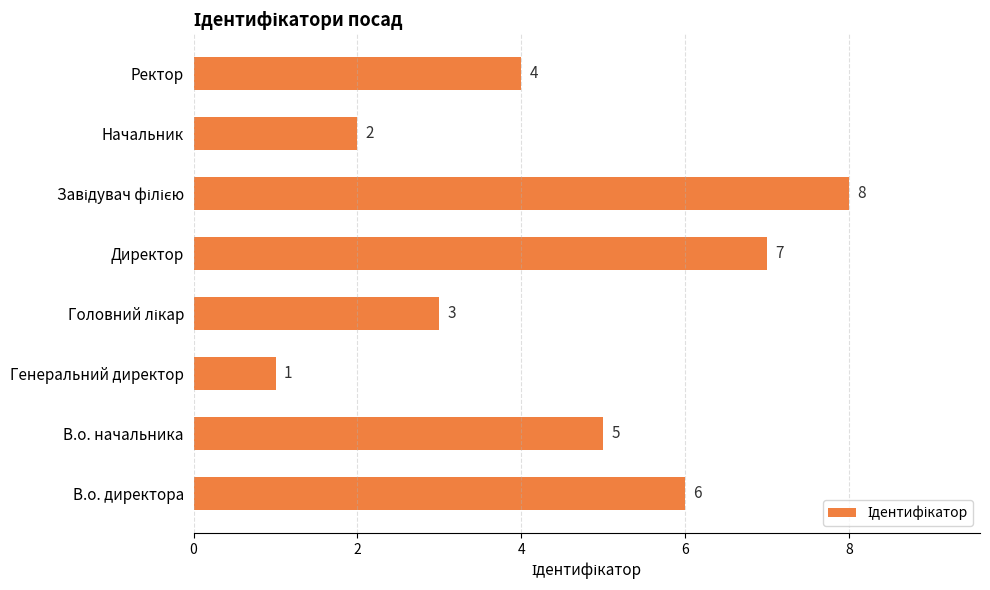

The chart shows a value of 1 at Генеральний директор. True or false?

True